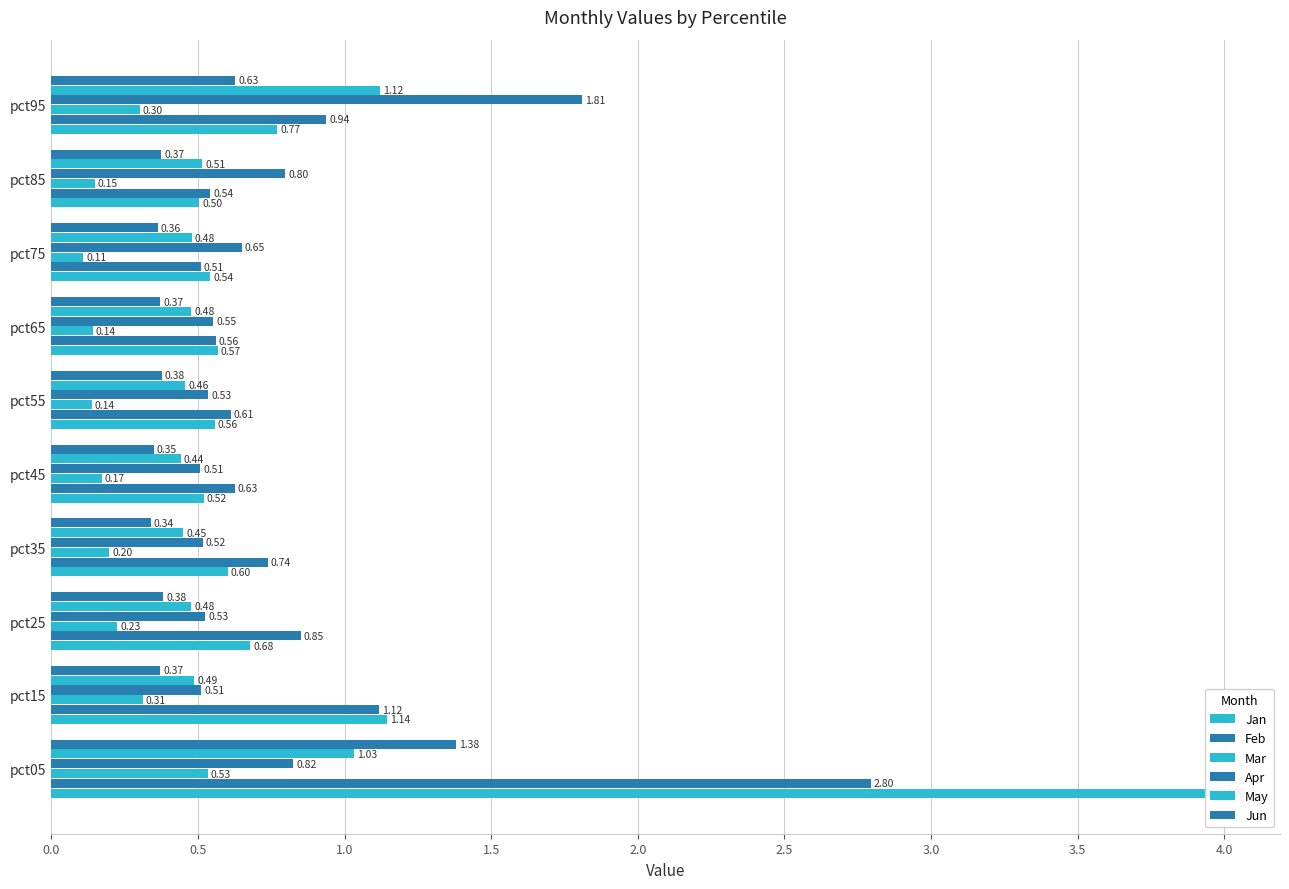

At pct55, list the series in order from largest to smallest.

Feb, Jan, Apr, May, Jun, Mar